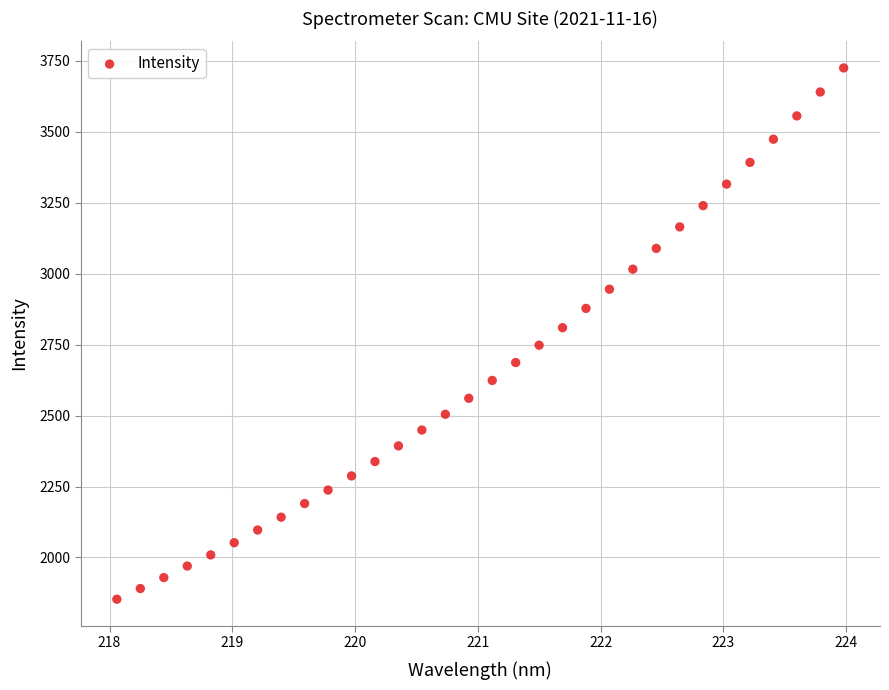

What is the range of X values (max minus min)?

5.9